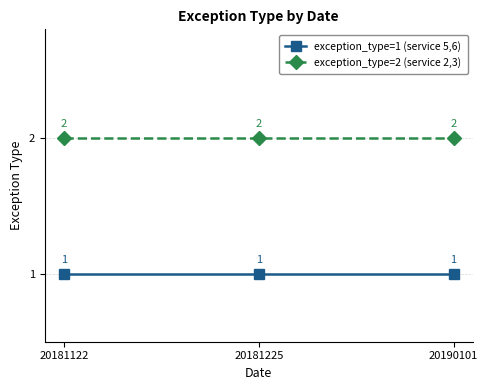

The value of exception_type=2 (service 2,3) at 20181122 is 2. True or false?

True